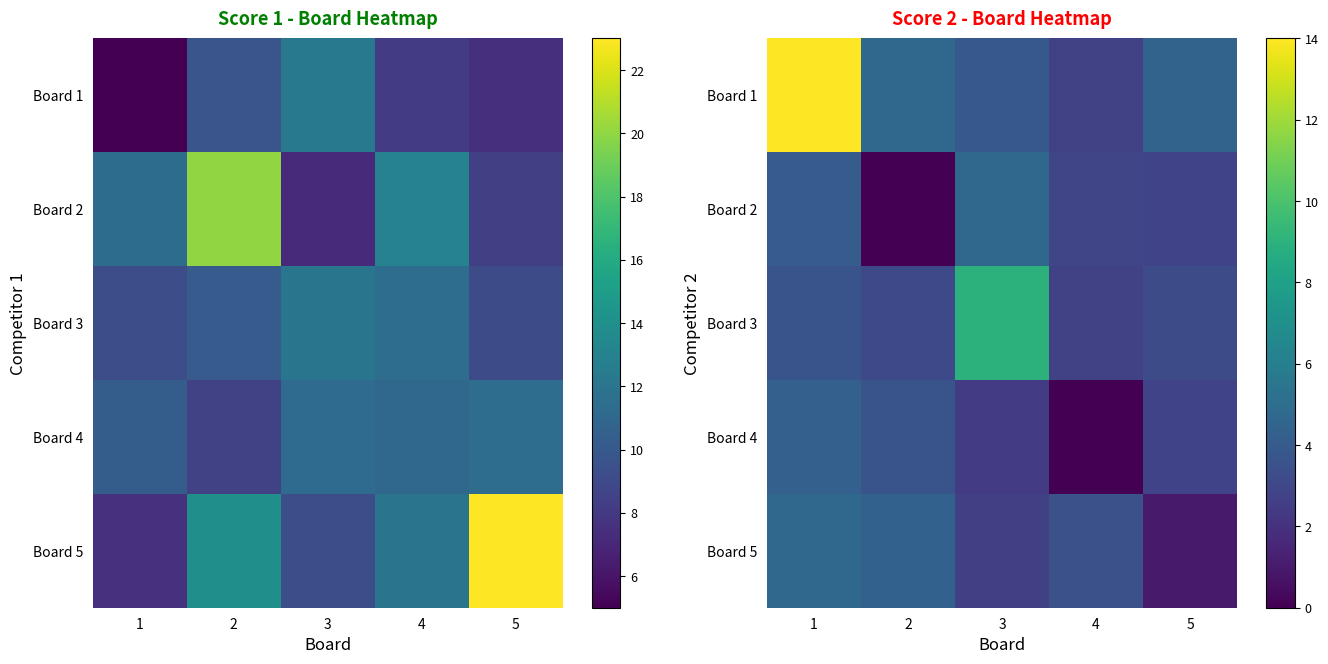

At how many categories does at least one series exceed 12?

1